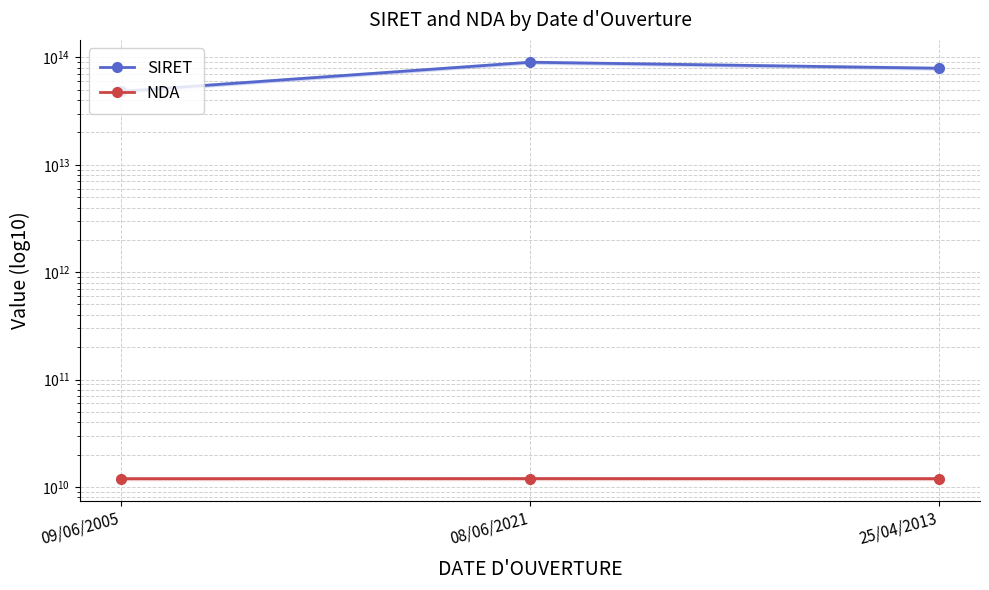

Which has a higher value, 08/06/2021 or 25/04/2013?

08/06/2021